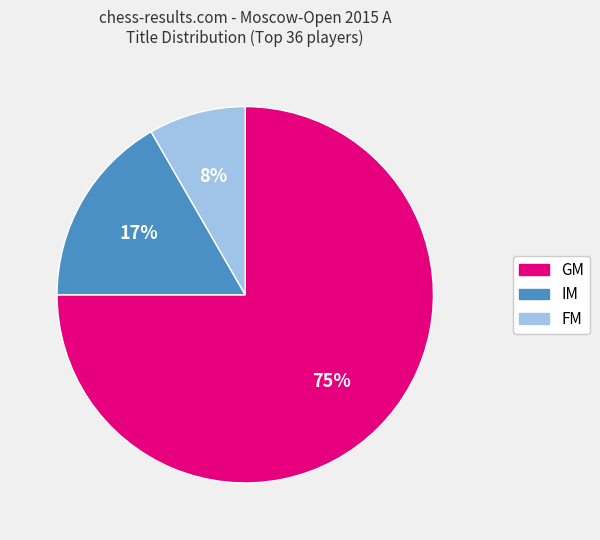

Which category has the biggest portion of the pie?

GM